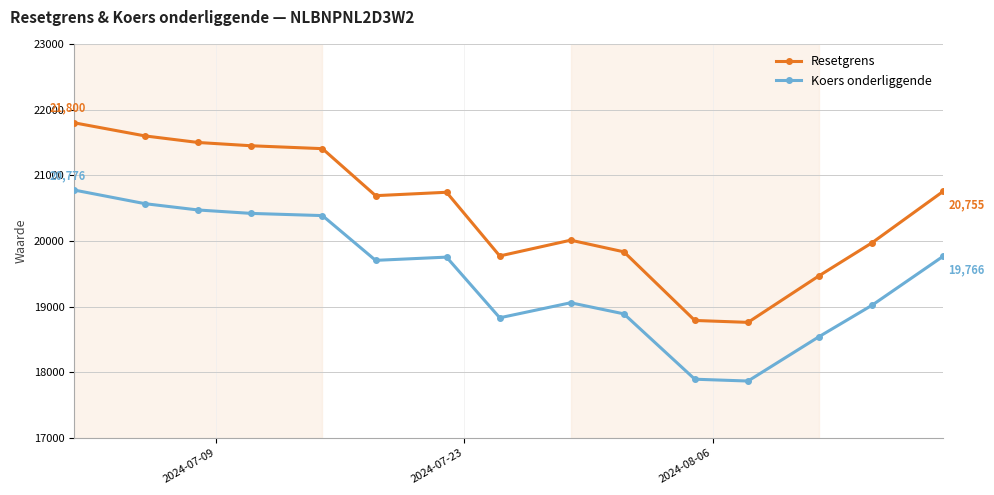

What are all the series names shown in the legend?

Resetgrens, Koers onderliggende